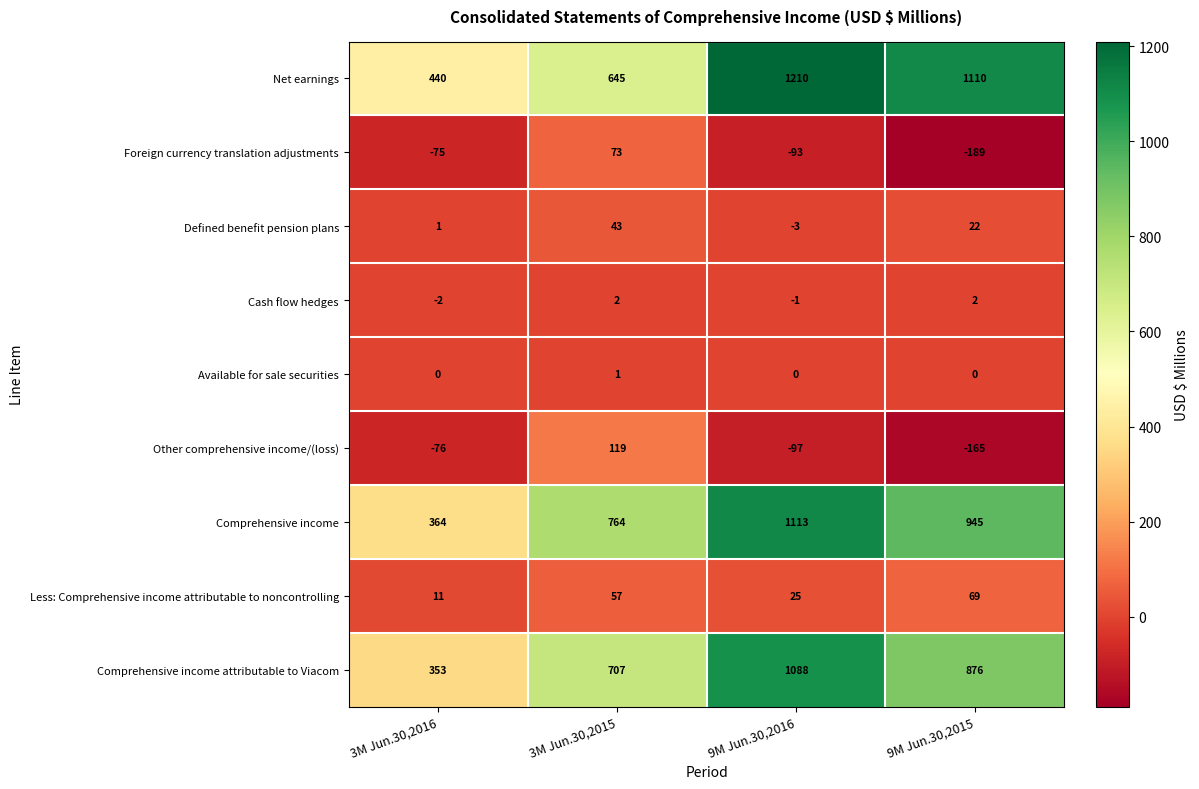

Which series has the largest range (max minus min)?

Net earnings